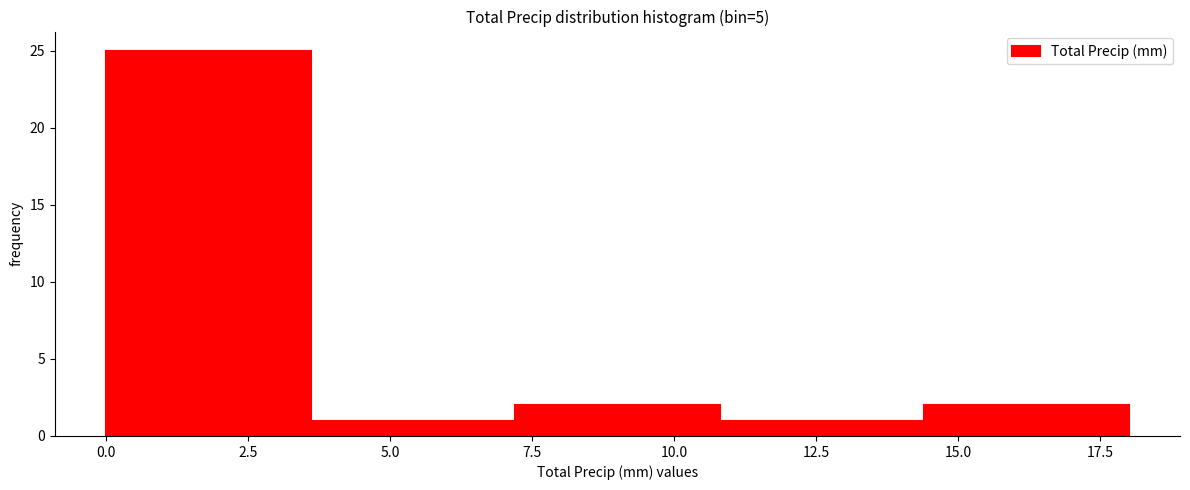

Reading left to right, transcribe this chart: for each bar, give the range it covers on the x-axis and its height. Neither the bar edges nor the heights are printed on the chart, so give them approximately, as read against the axes.

0.0 to 3.6: 25
3.6 to 7.2: 1
7.2 to 10.8: 2
10.8 to 14.4: 1
14.4 to 18.0: 2